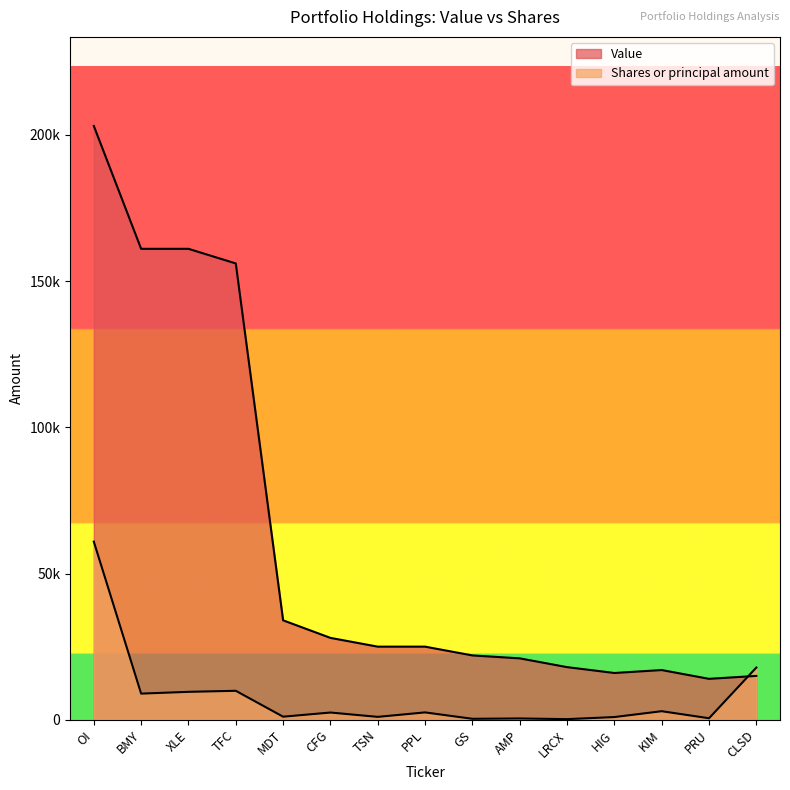

Where does the Value series first go above 25000?

OI